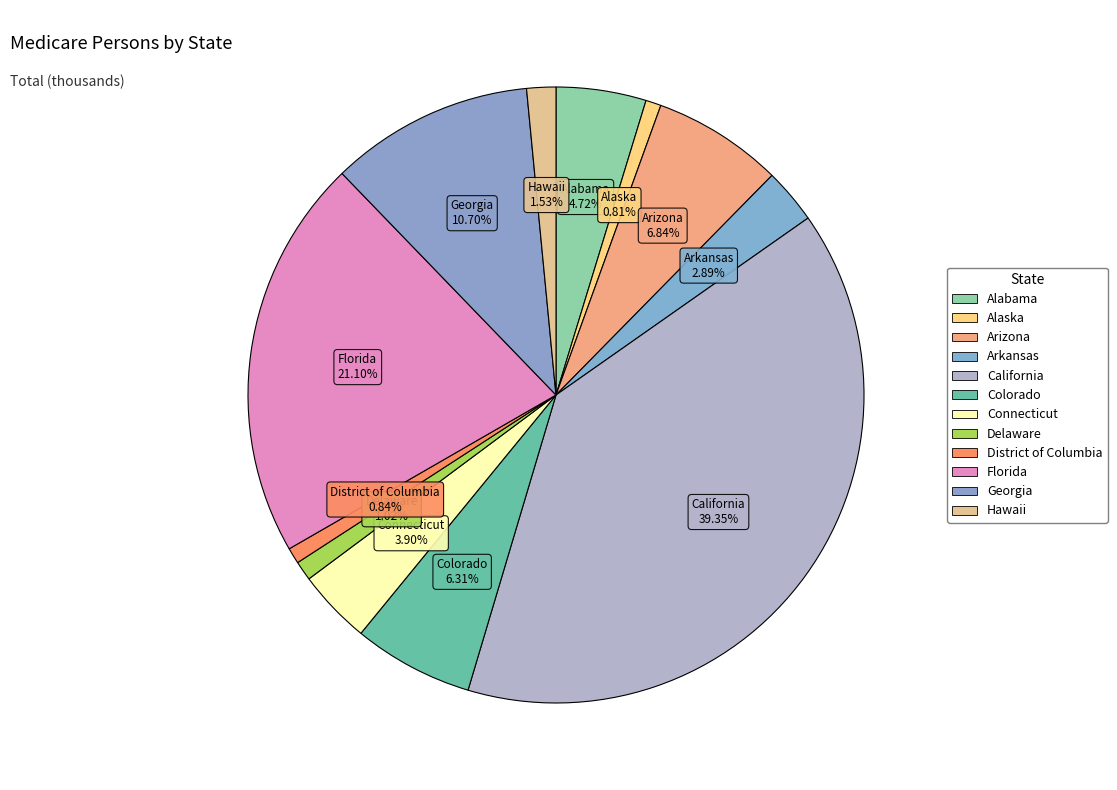

What is the largest slice in the pie chart?

California